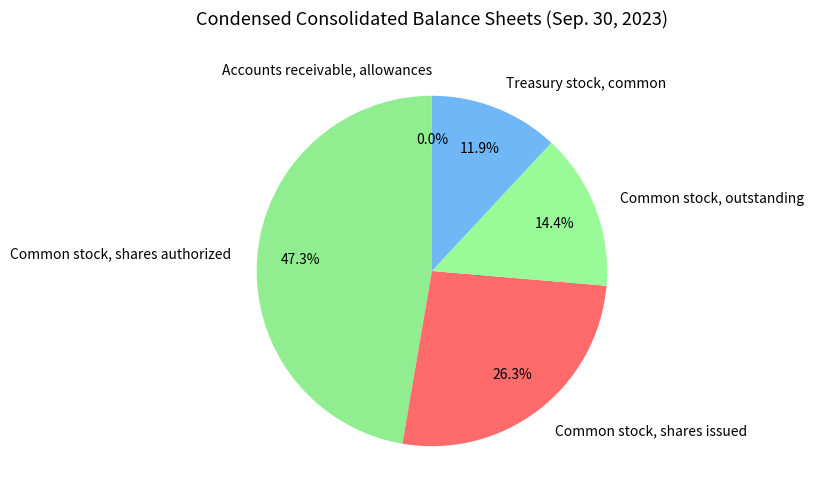

To the nearest percent, what is the difference between the largest and smallest slice percentages?

47%